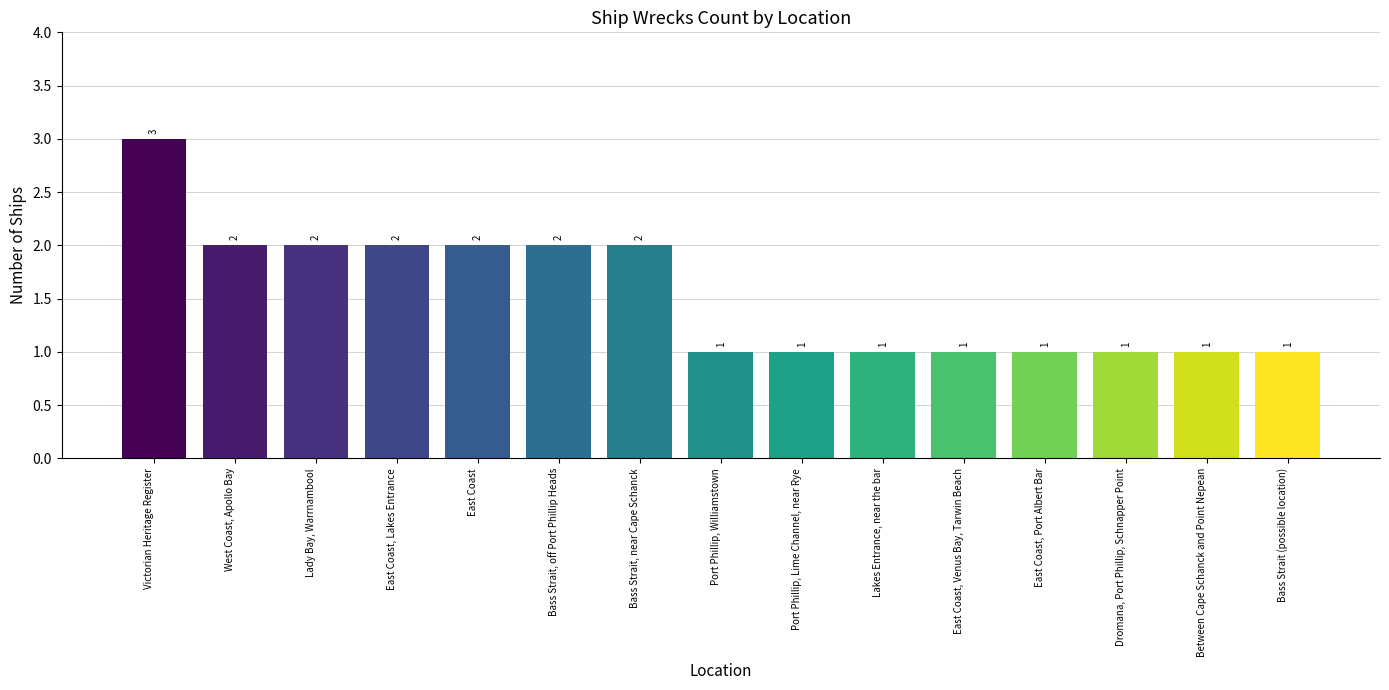

How many values exceed 1?

7